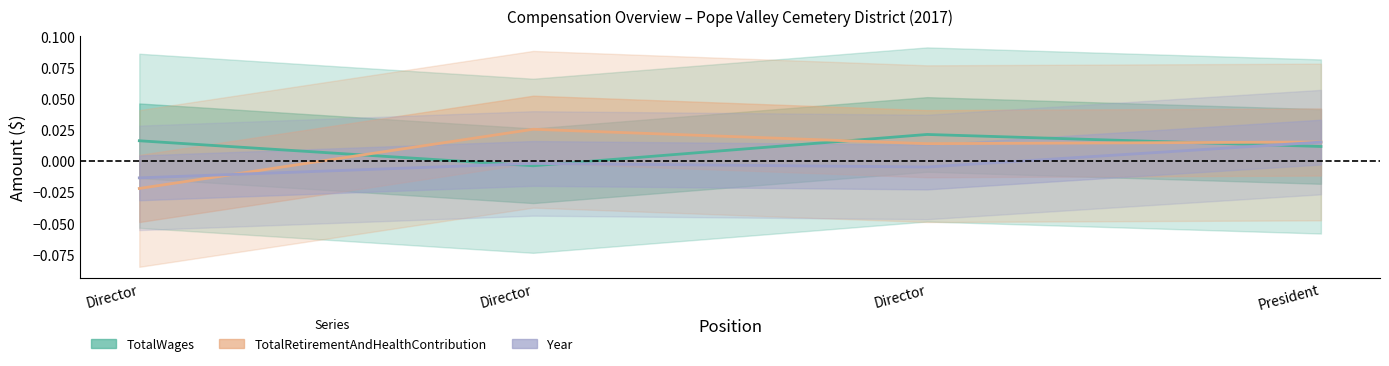

What is the label of the 2nd point from the left?

Director